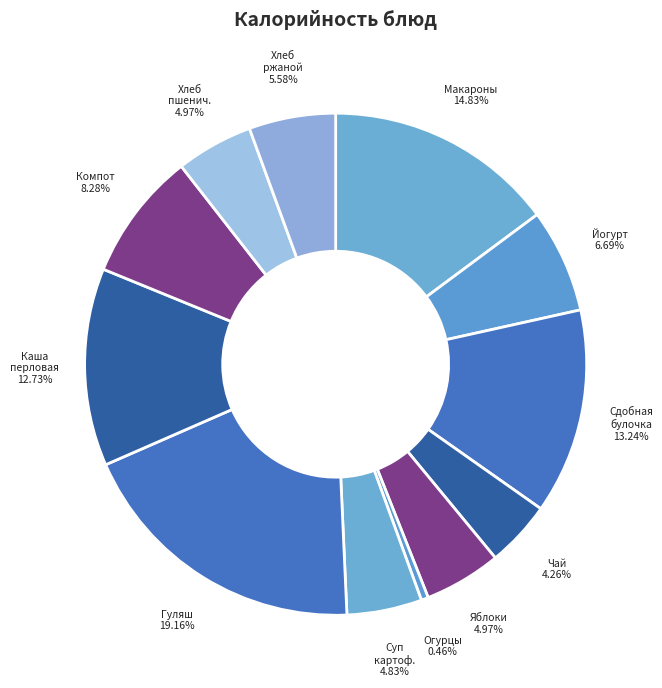

Does any single category account for the majority?

No